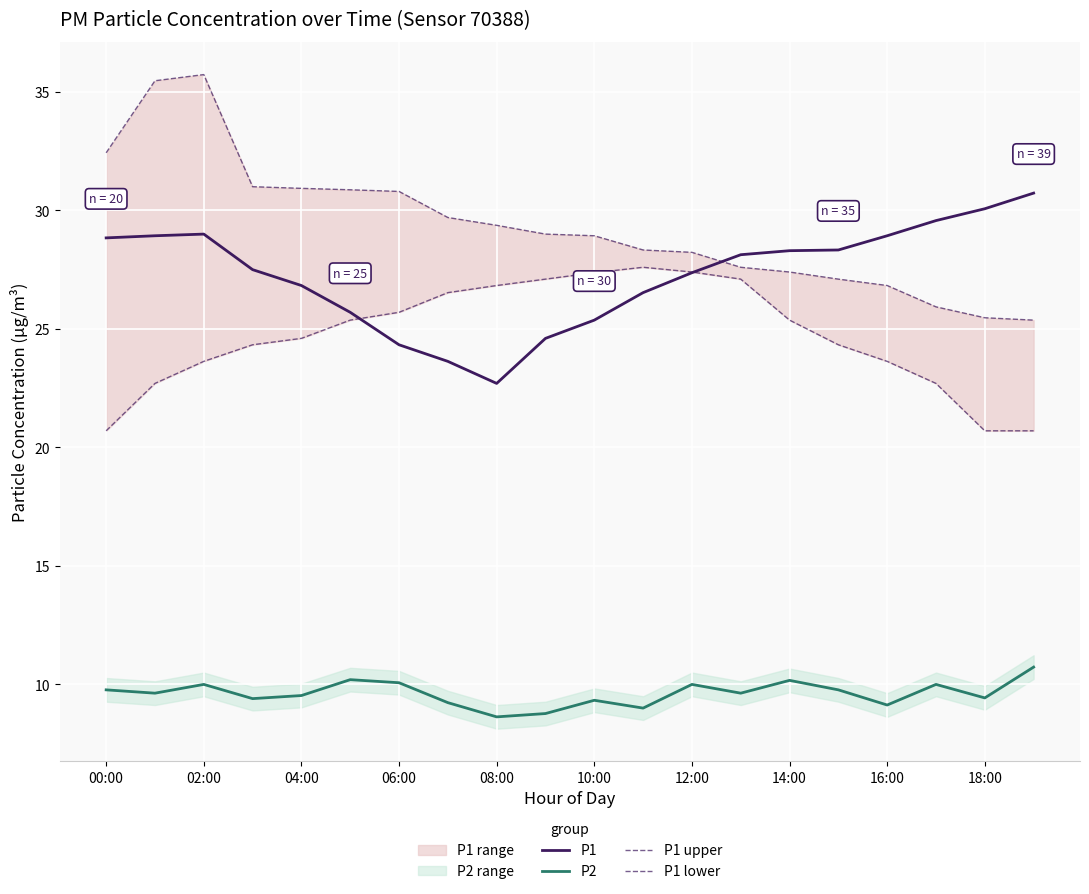

The value of P1 at 02:00 is 11.8. True or false?

False